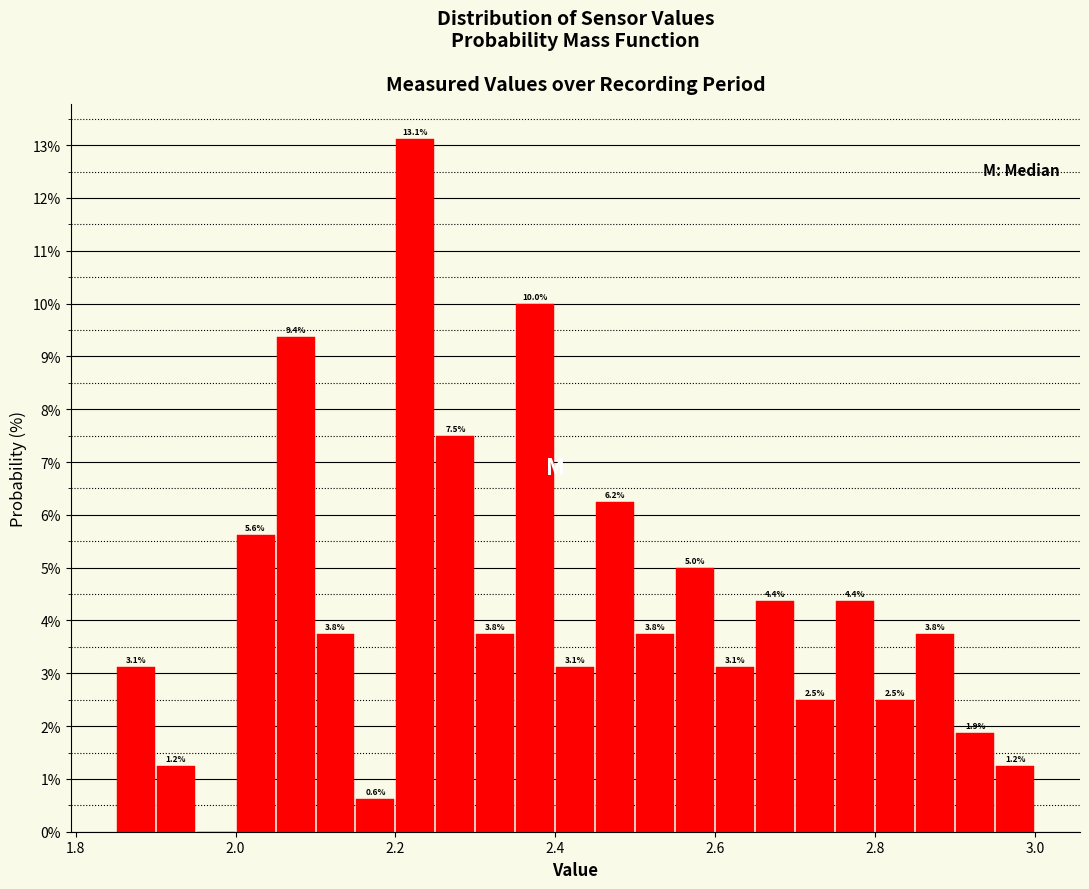

Read against the x-axis, roughly where is the centre of the tallest bar?

2.22